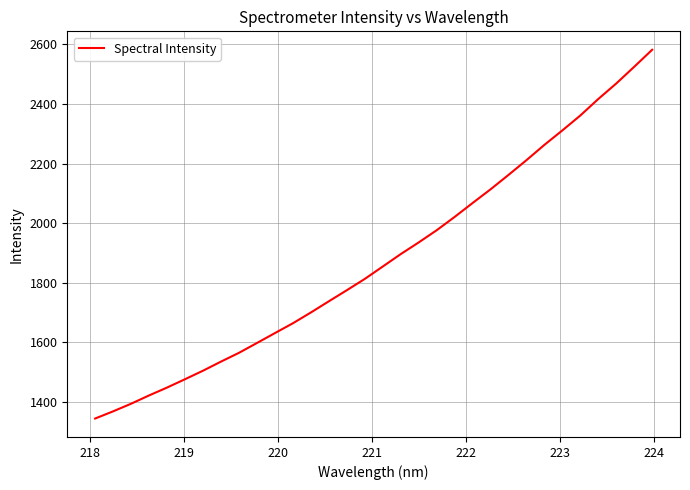

Reading right to left, transcribe all the data shown in this chart.

2582.0	2524.9	2468.8	2416.8	2361.4	2311.3	2262.8	2211.4	2161.9	2113.5	2067.5	2020.8	1976.0	1935.1	1895.9	1854.2	1812.6	1774.7	1737.5	1699.9	1663.7	1630.7	1597.4	1564.4	1534.9	1504.3	1475.7	1447.7	1421.2	1393.4	1367.8	1343.6